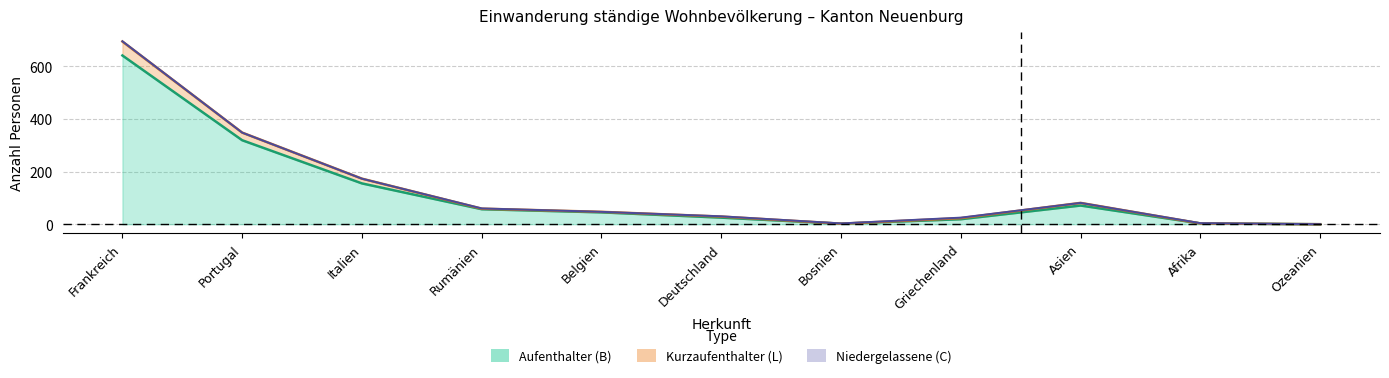

True or false: Frauen (Aufenthalter B) and Männer (Kurzaufenthalter L) intersect in this chart.

False